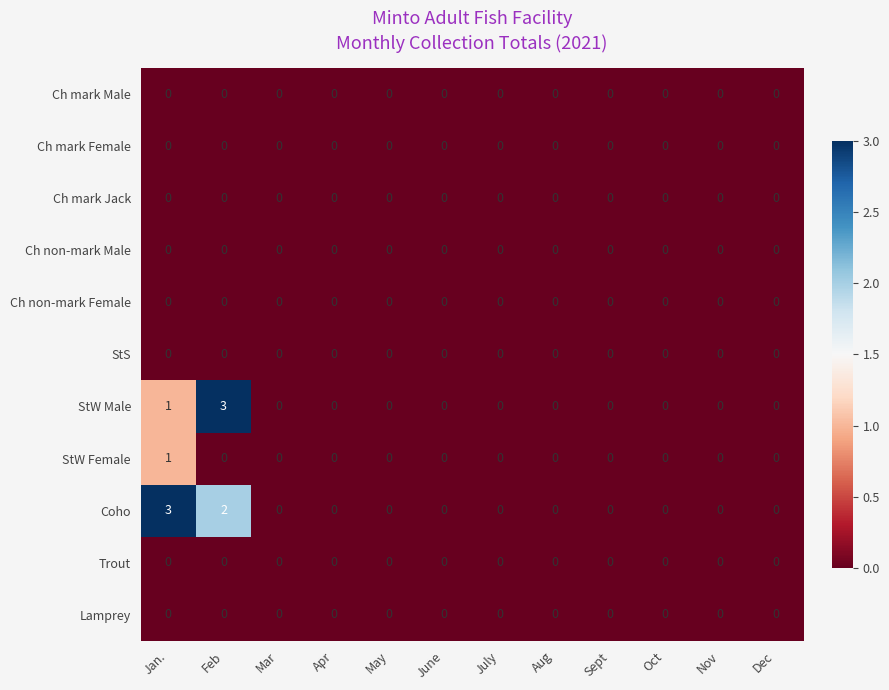

Is it true that Ch mark Female equals 0 at July?

True